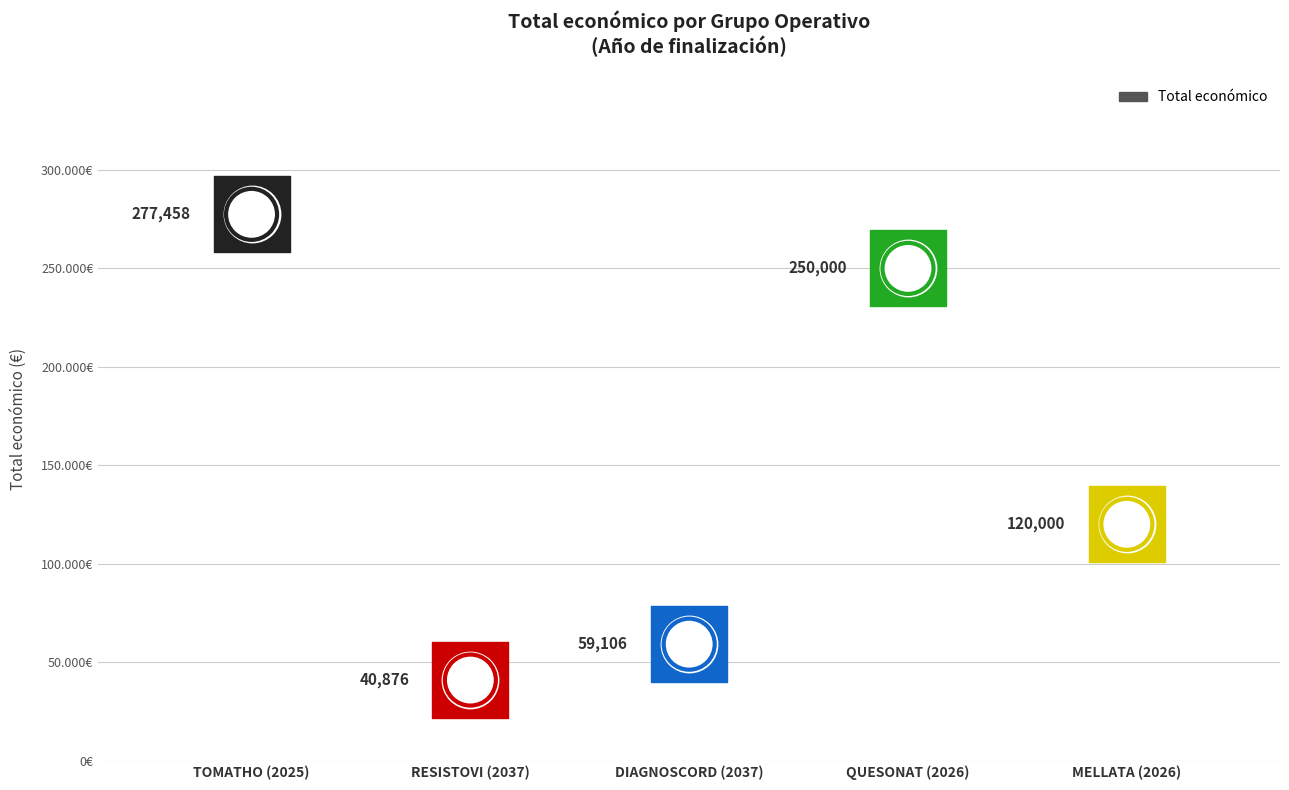

Which has a higher value, DIAGNOSCORD (2037) or MELLATA (2026)?

MELLATA (2026)